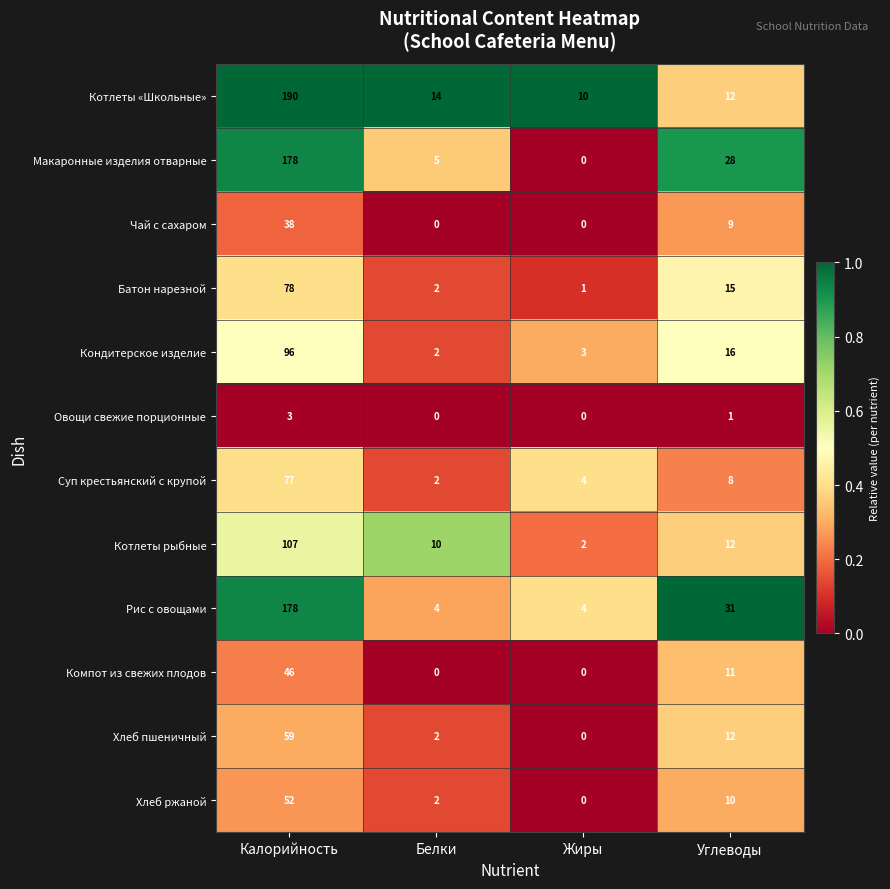

At which label does Хлеб ржаной reach its peak?

Калорийность